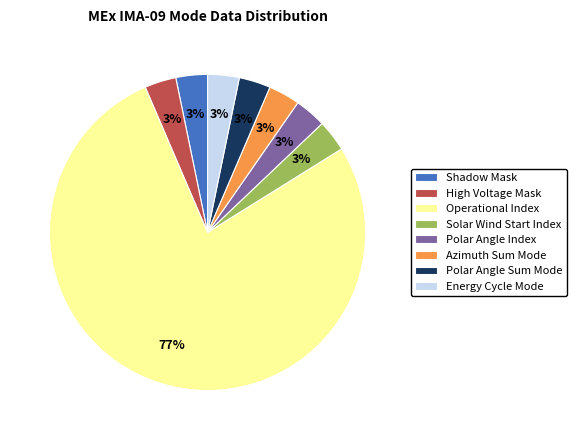

The Azimuth Sum Mode slice represents 12% of the pie. True or false?

False